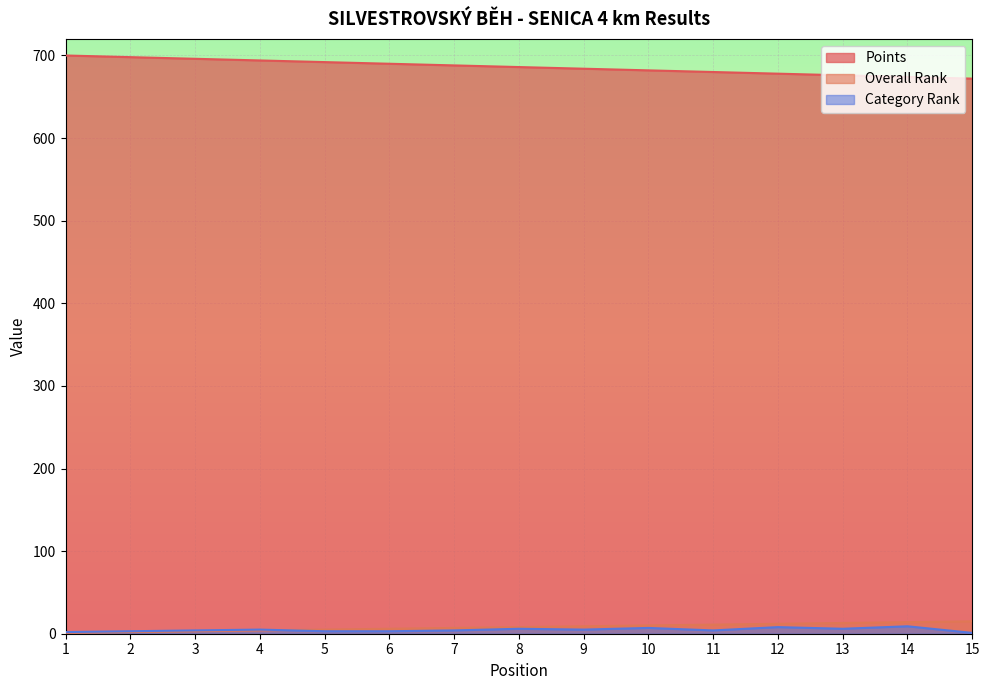

What is the sum of the Overall Rank values at 7 and 1?

8